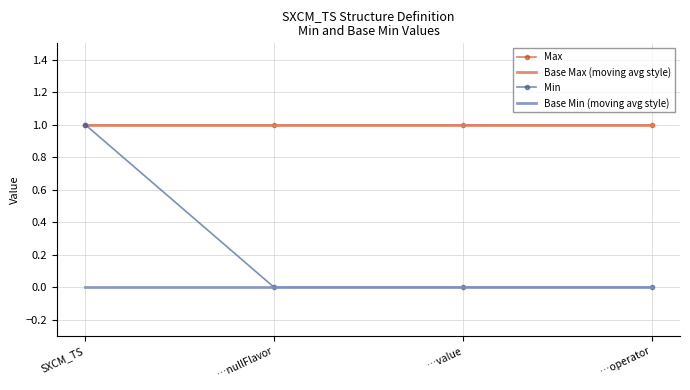

List the series in order of their peak value, lowest first.

Base Min (moving avg style), Max, Base Max (moving avg style), Min